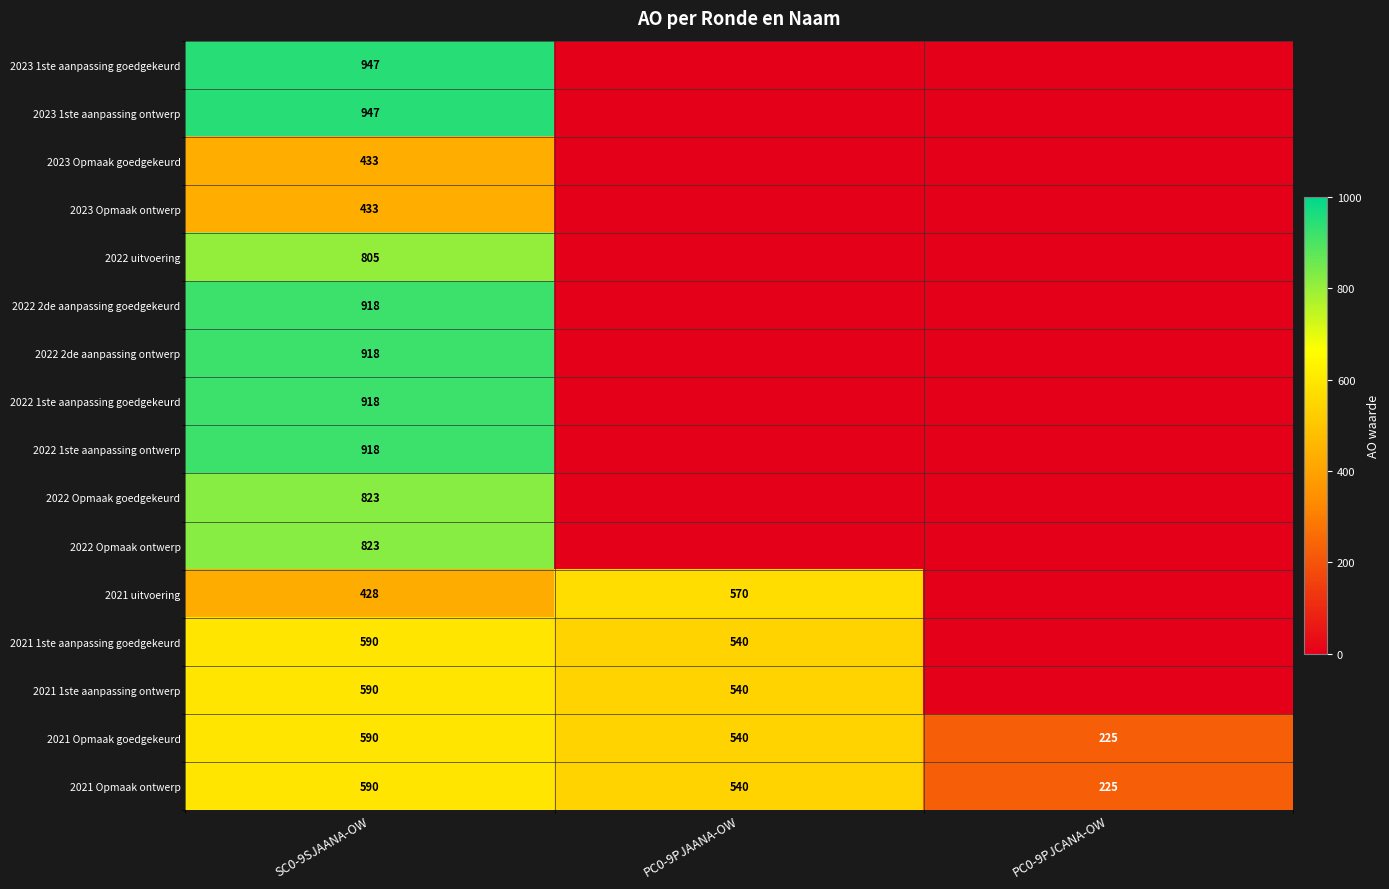

The 2022 1ste aanpassing goedgekeurd series shows 918 at SC0-9SJAANA-OW. True or false?

True